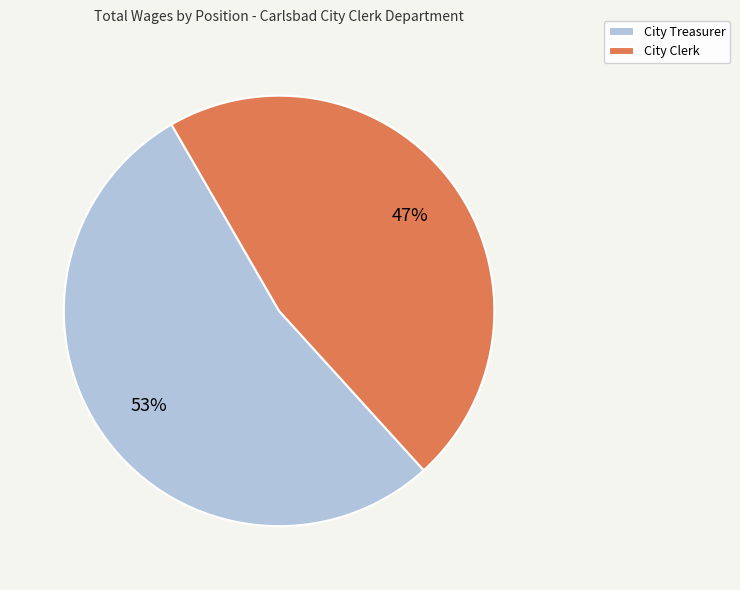

Which slice is the smallest?

City Clerk